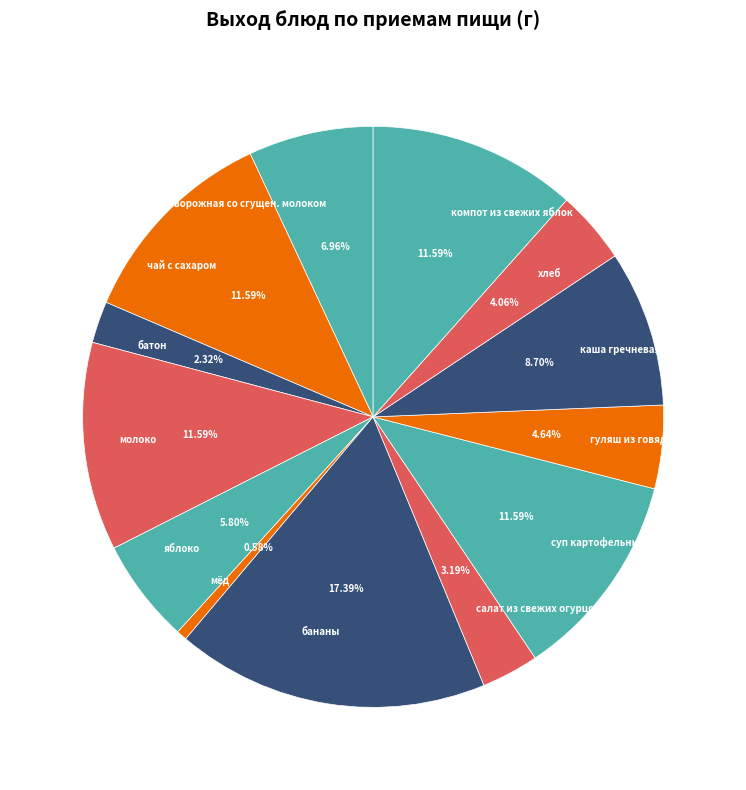

What percentage is the салат из свежих огурцов slice, to the nearest percent?

3%